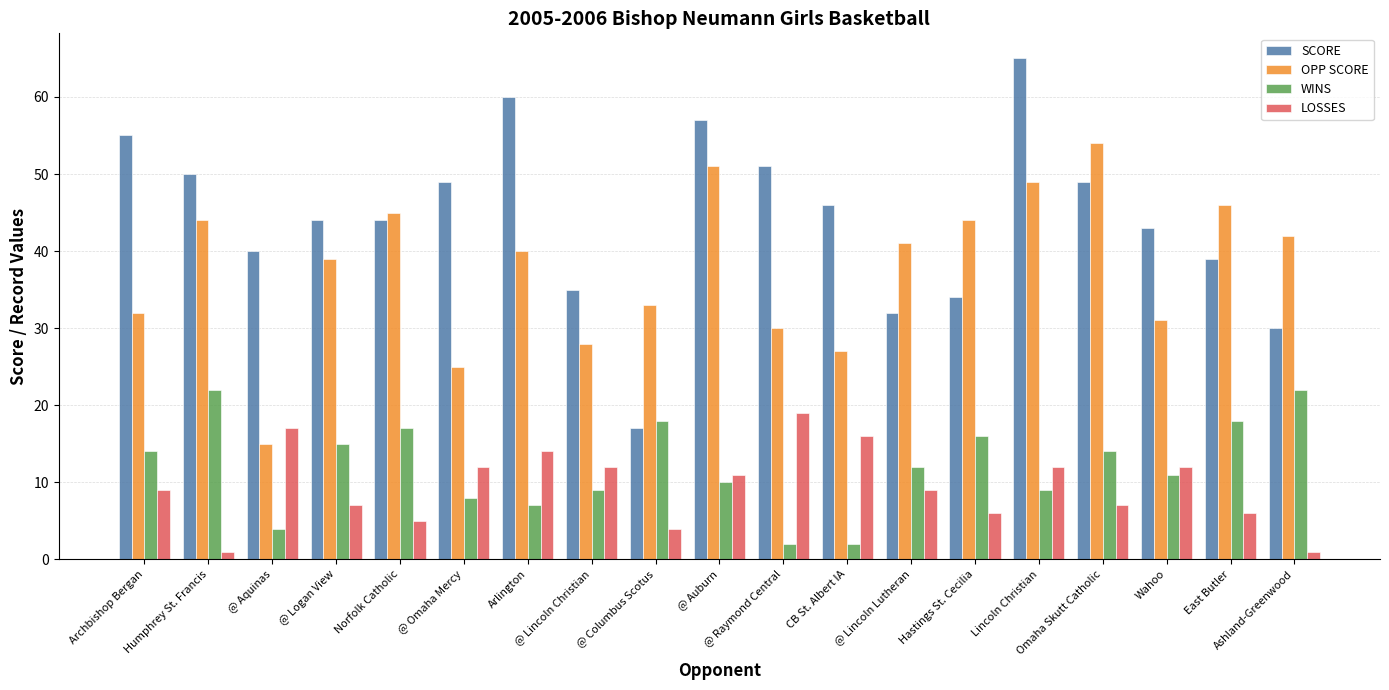

What position from the left is @ Omaha Mercy?

6